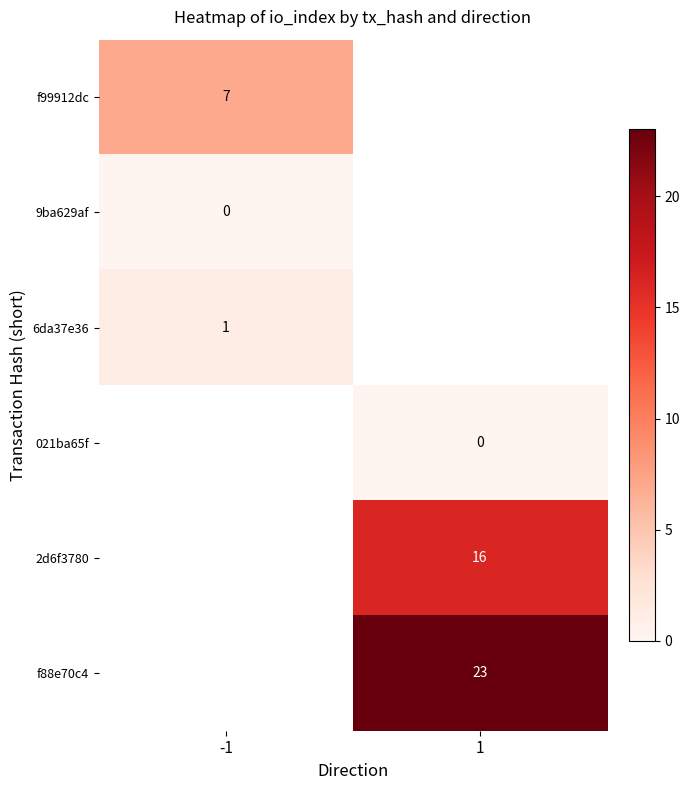

The f99912dc series shows 7 at -1. True or false?

True